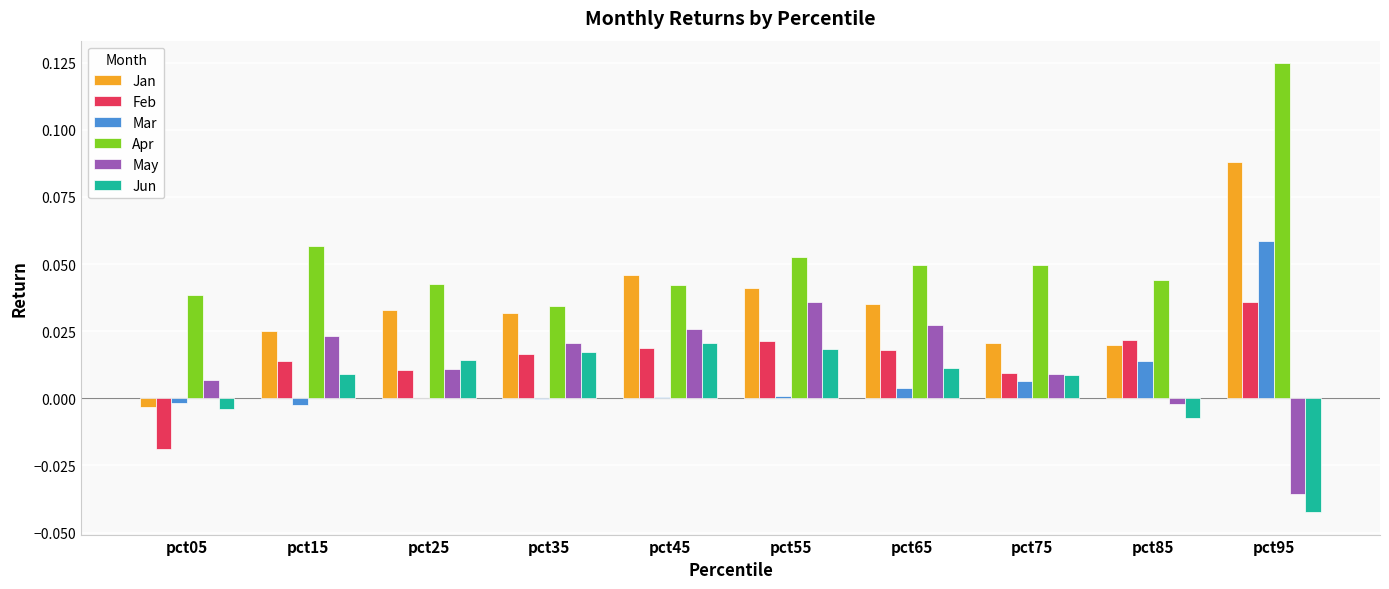

Which series changed the most between pct65 and pct75?

May